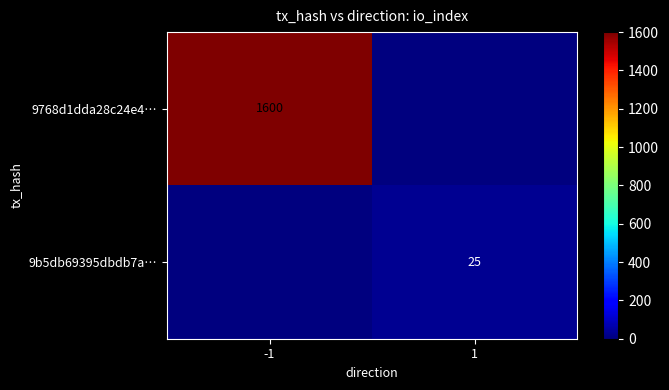

Is it true that 9768d1dda28c24e4… equals 1600 at -1?

True